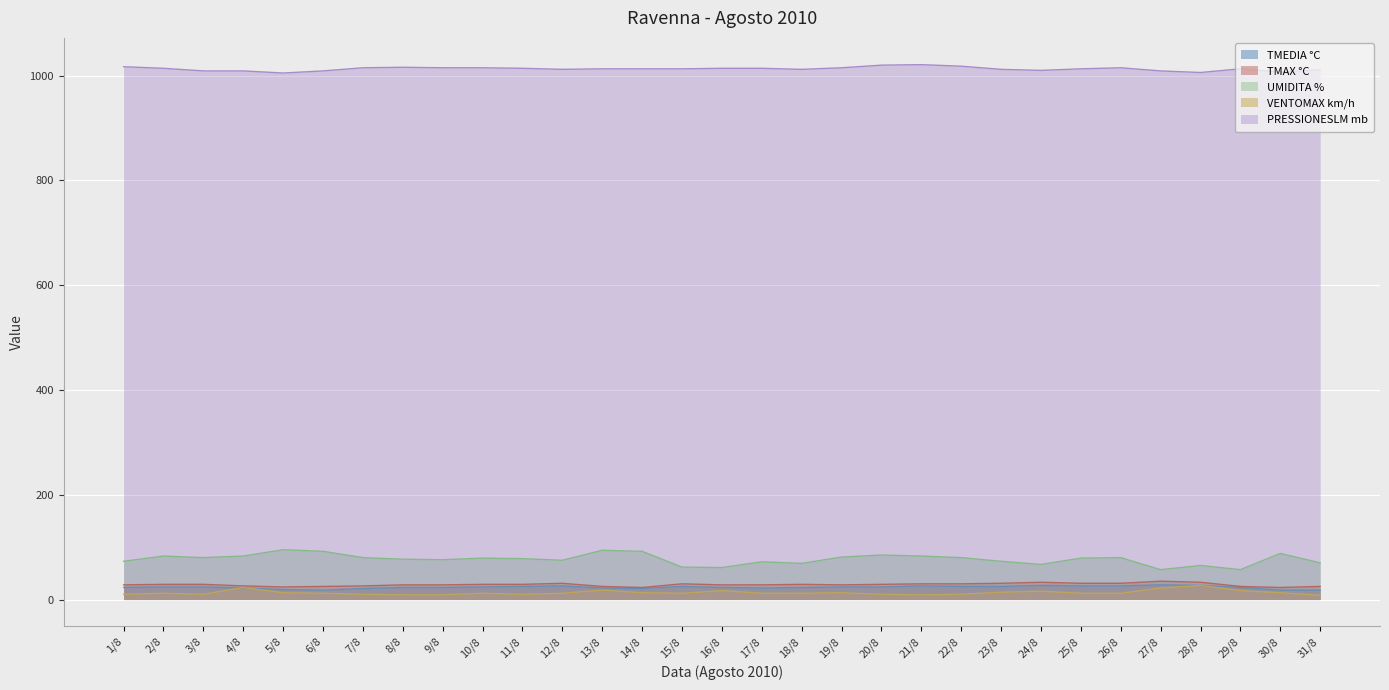

True or false: VENTOMAX km/h and PRESSIONESLM mb cross at least once.

False